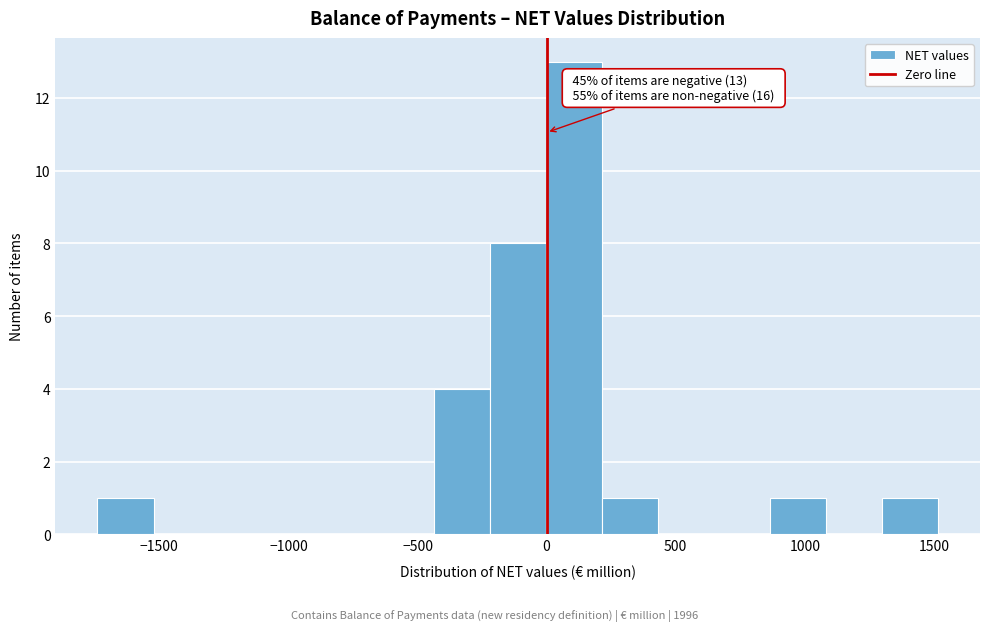

Which range on the x-axis has the tallest bar?

0 to 200